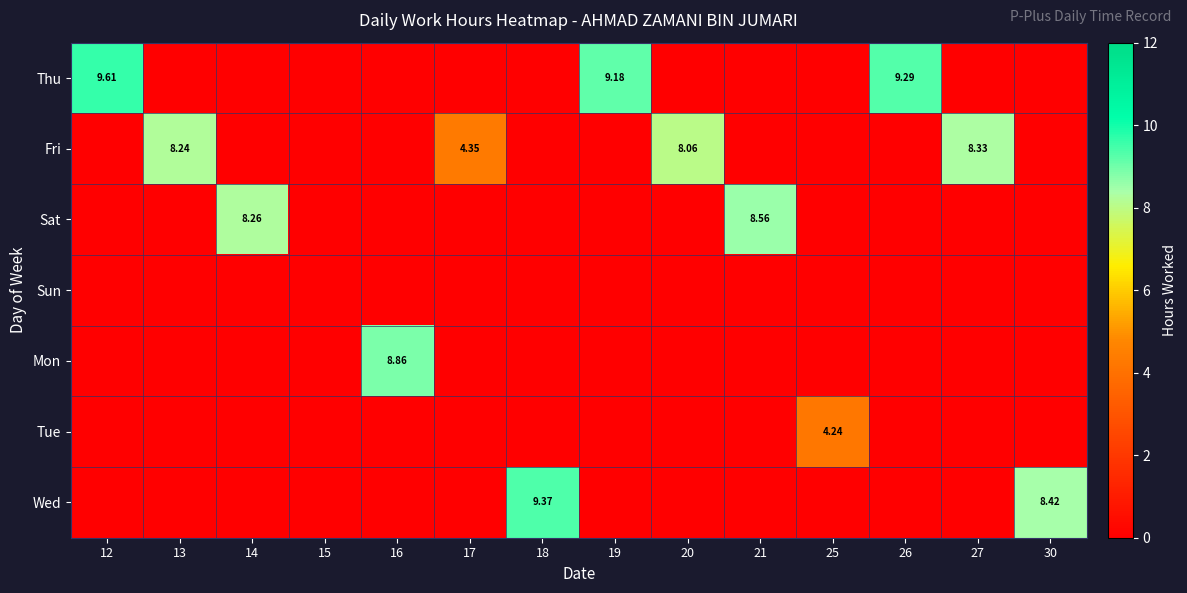

At which label is Thu closest to 4?

13